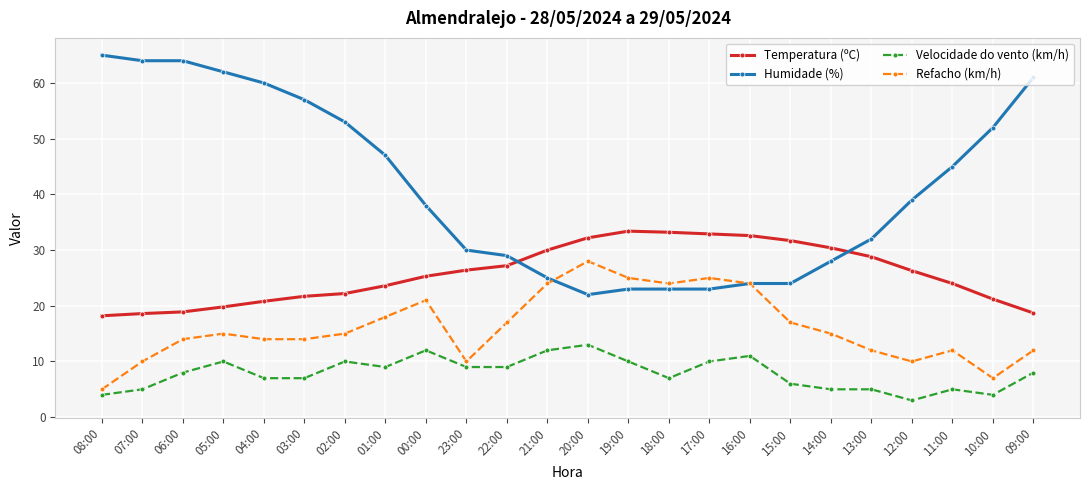

True or false: Refacho (km/h) has more than 0 points higher than both neighbors.

True